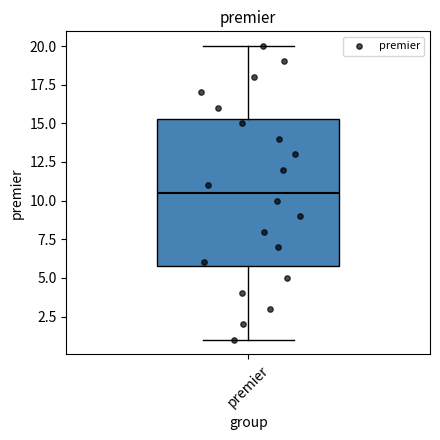

Transcribe this box plot: give where the median line is, the range the box spans, and where the two whiskers end, as read against the y-axis. The values are not printed on the chart, so give them approximately, as read against the axis.

median 10.5, box 6.0 to 15.5, whiskers 1.0 to 20.0